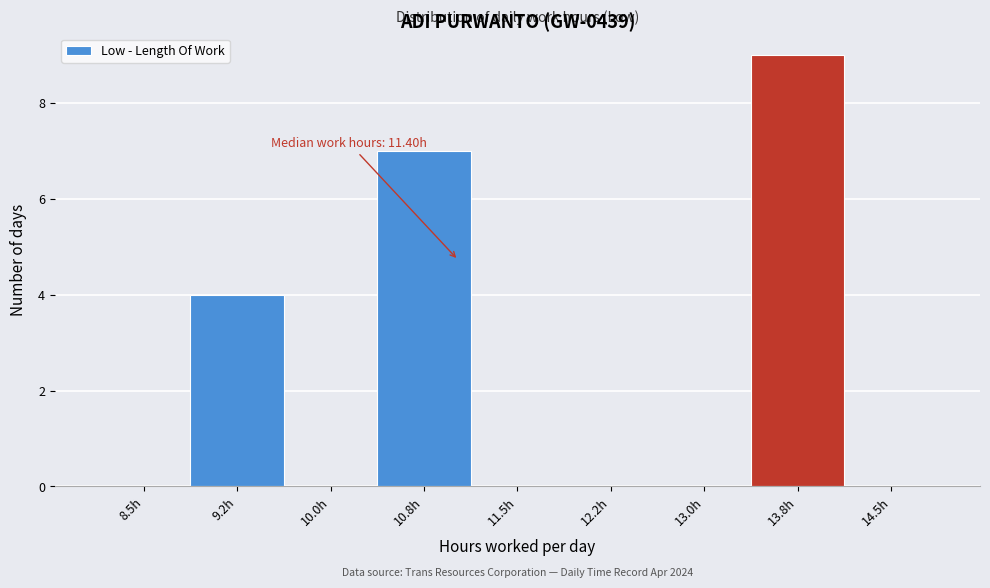

Reading left to right, extract all data points from this chart.

8.5h=0	9.2h=4	10.0h=0	10.8h=7	11.5h=0	12.2h=0	13.0h=0	13.8h=9	14.5h=0